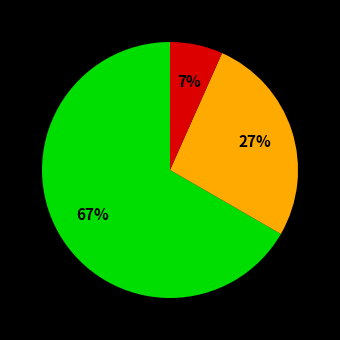

To the nearest percent, what is the average slice percentage?

33%